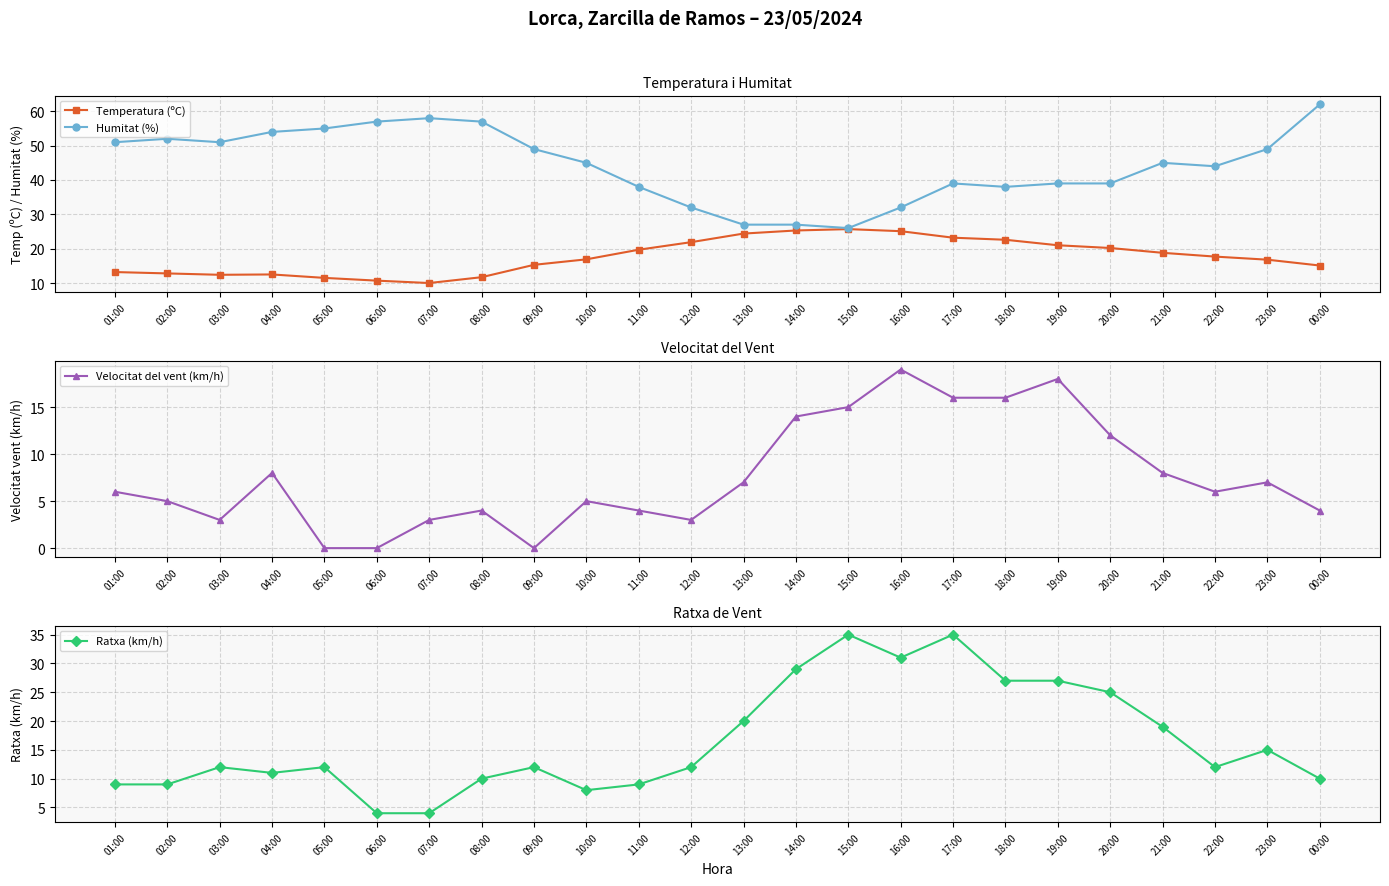

What position from the right is 19:00?

6